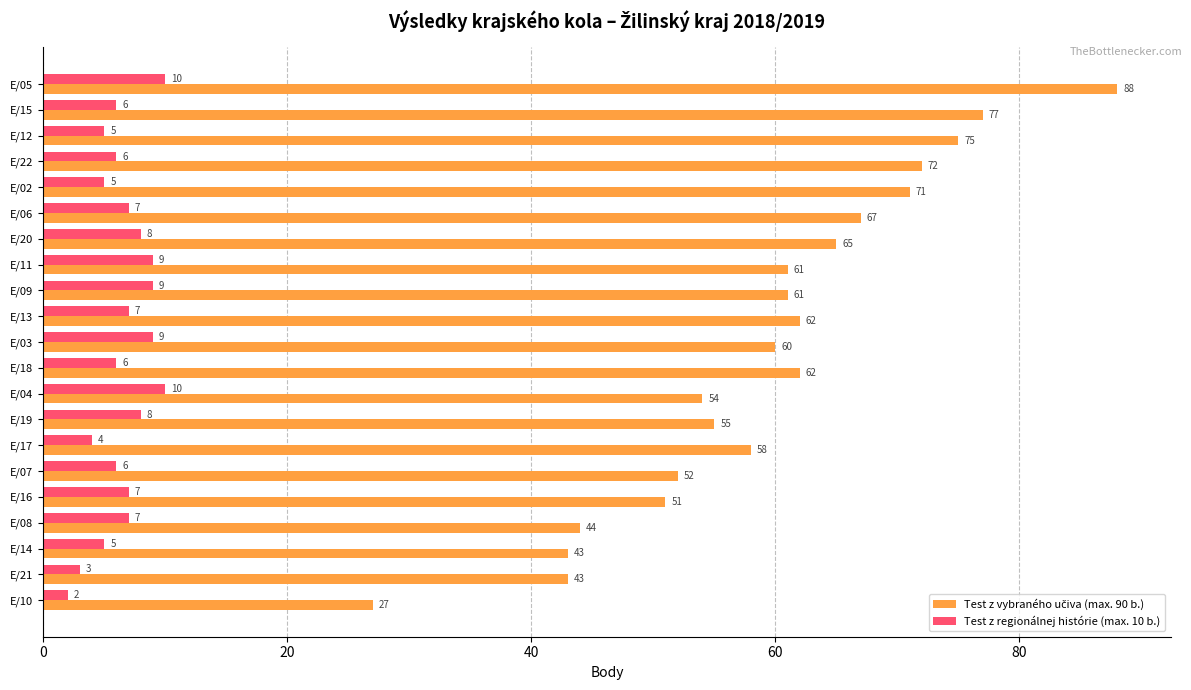

What is the total value across all series at E/14?

48